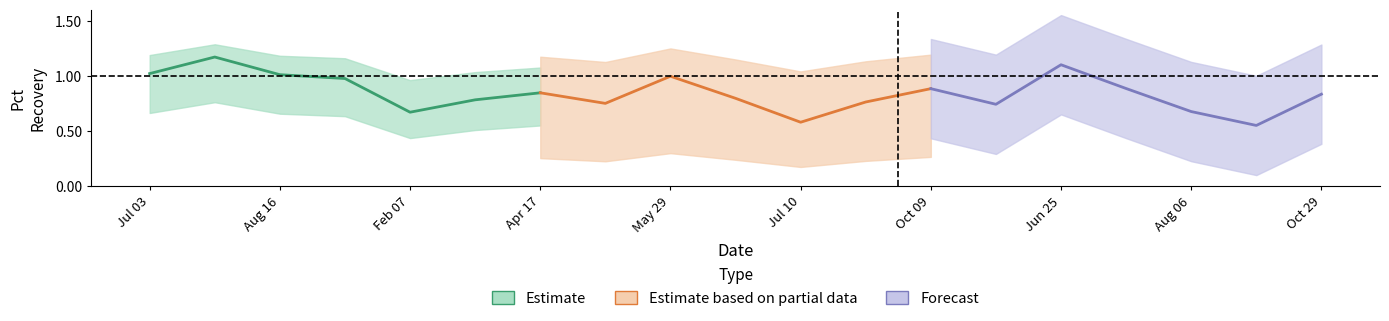

How many lines are shown in the chart?

3